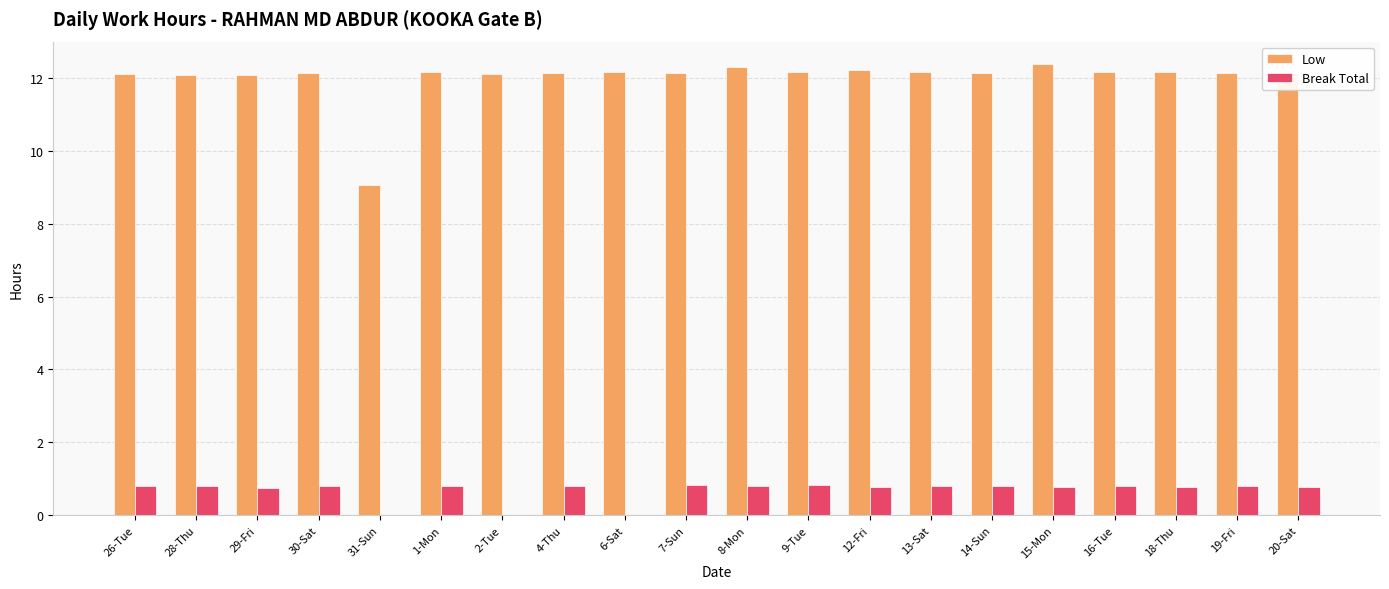

How many series are shown in this chart?

2